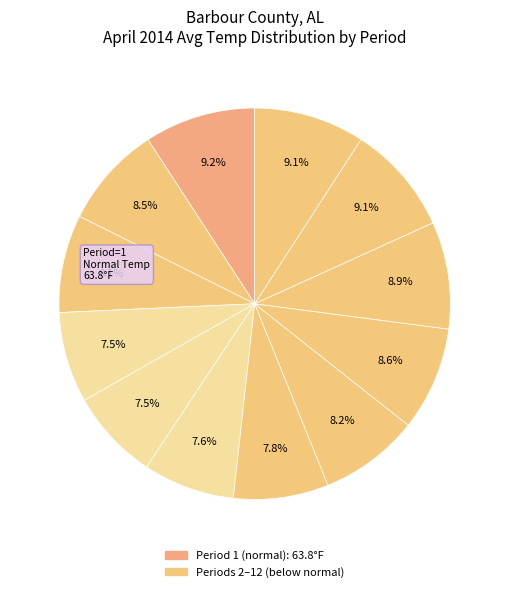

How many segments does this pie chart have?

12